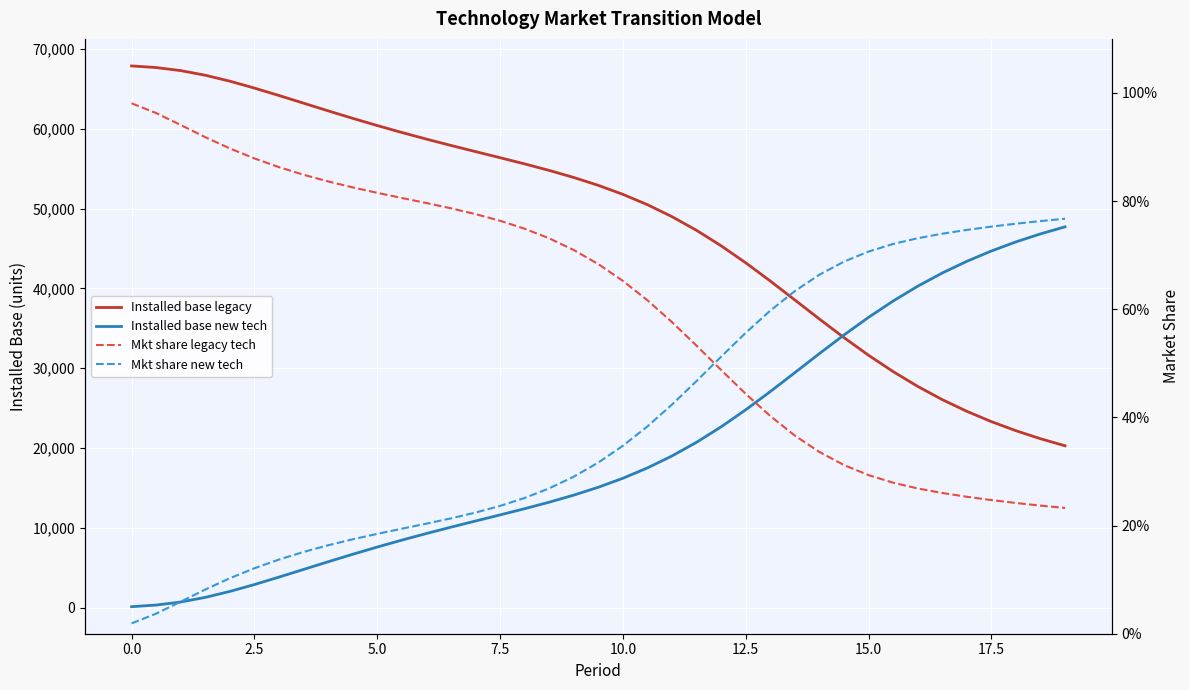

True or false: Installed base new tech has a value of 17986.3 at 27.

False